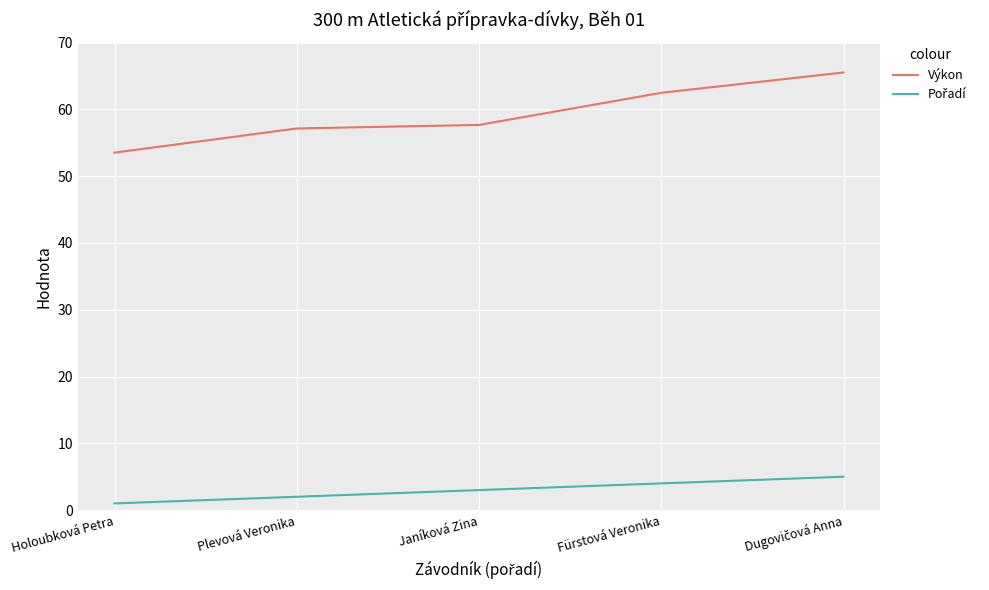

Which series changed the most between Janíková Zina and Fürstová Veronika?

Výkon